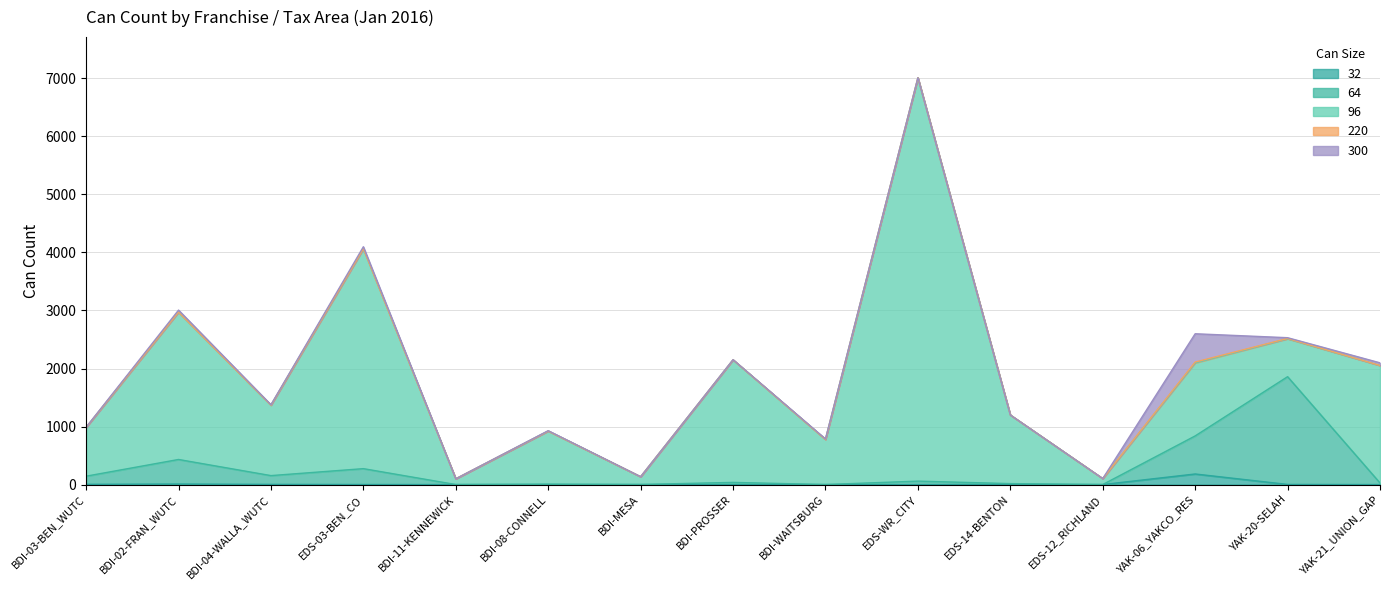

Does the chart display data point markers on the line(s)?

No